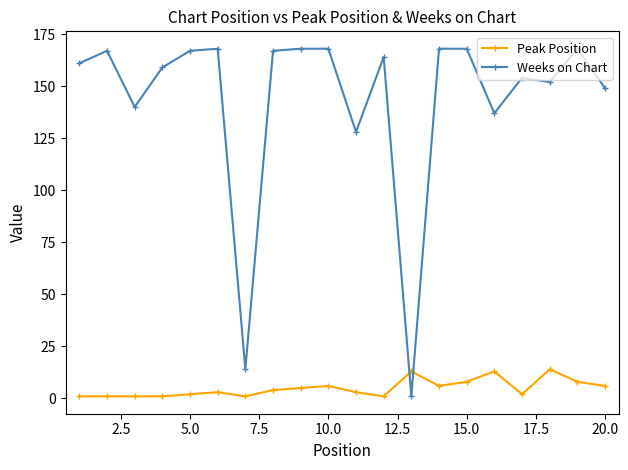

True or false: Weeks on Chart has more than 1 points higher than both neighbors.

True